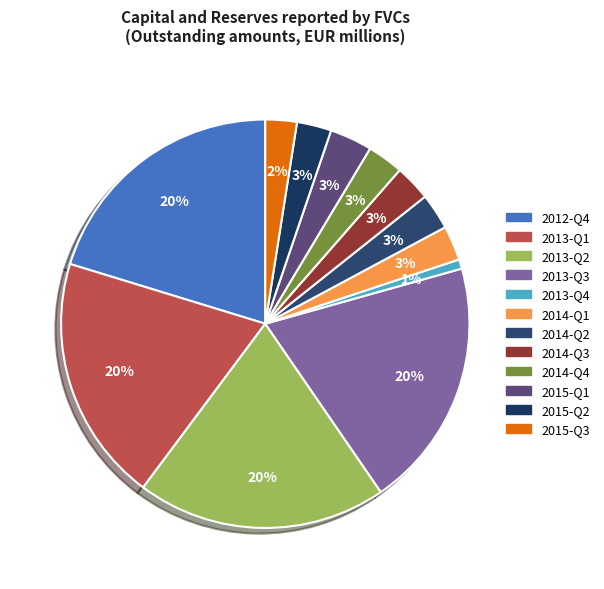

What percentage is the 2015-Q3 slice, to the nearest percent?

2%